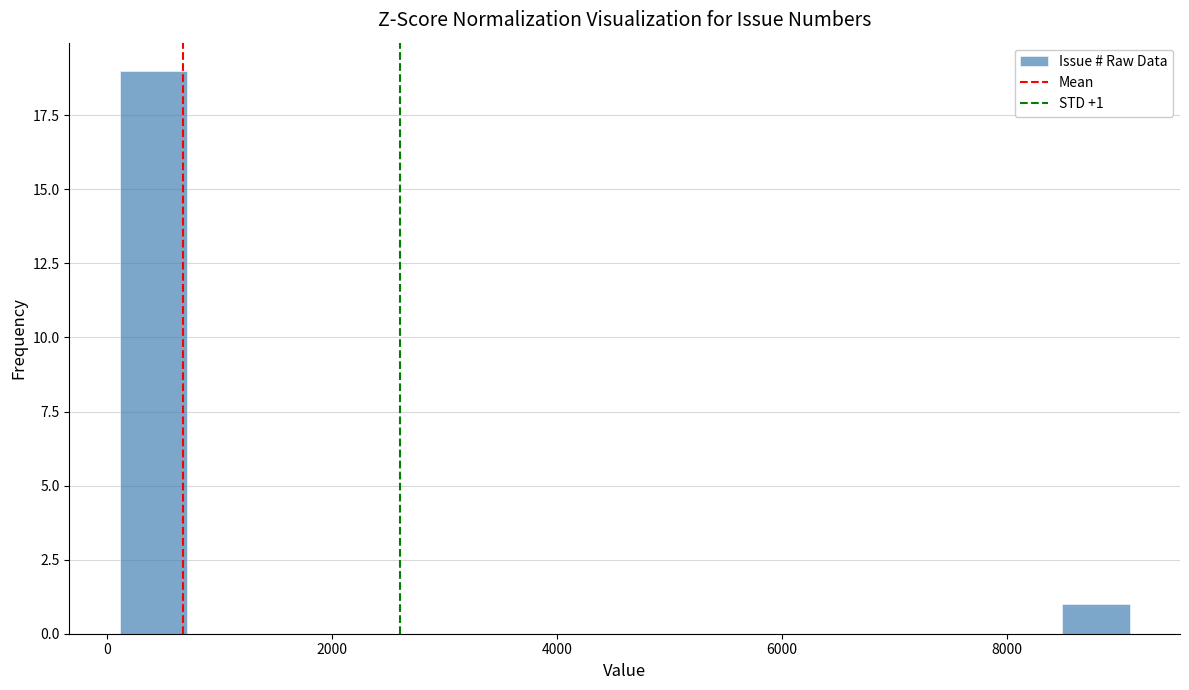

Read against the x-axis, roughly where is the centre of the tallest bar?

400